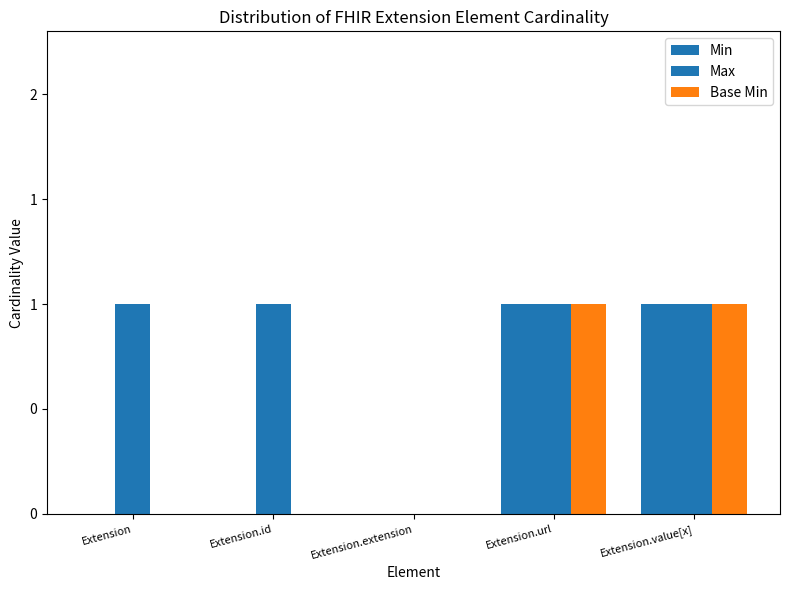

Is it true that Min equals 0 at Extension?

True